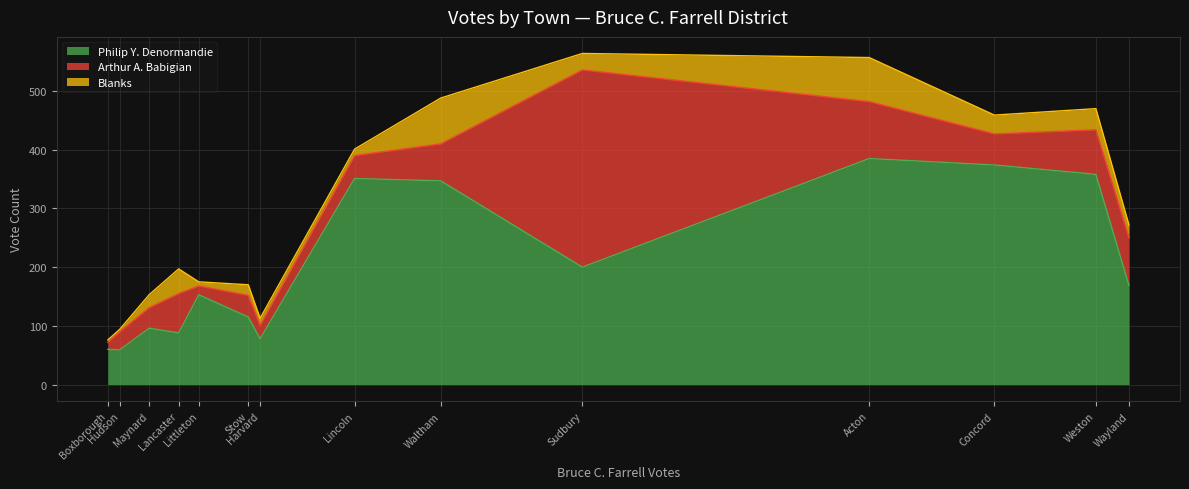

The value of Arthur A. Babigian at Acton is 97. True or false?

True